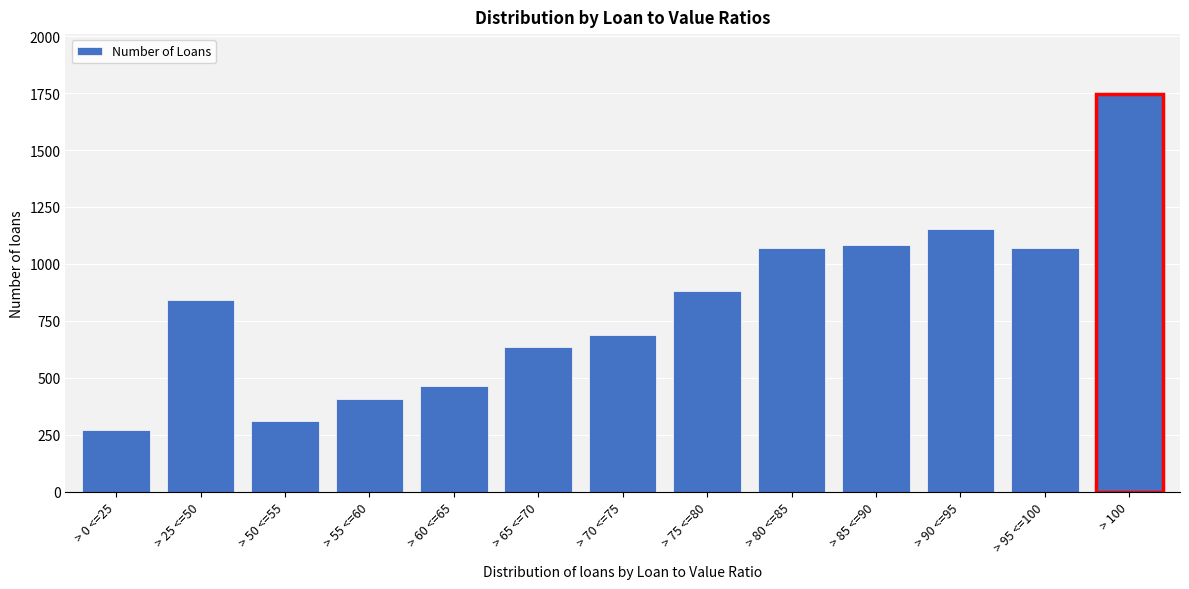

The chart shows a value of 464 at > 60 <=65. True or false?

True